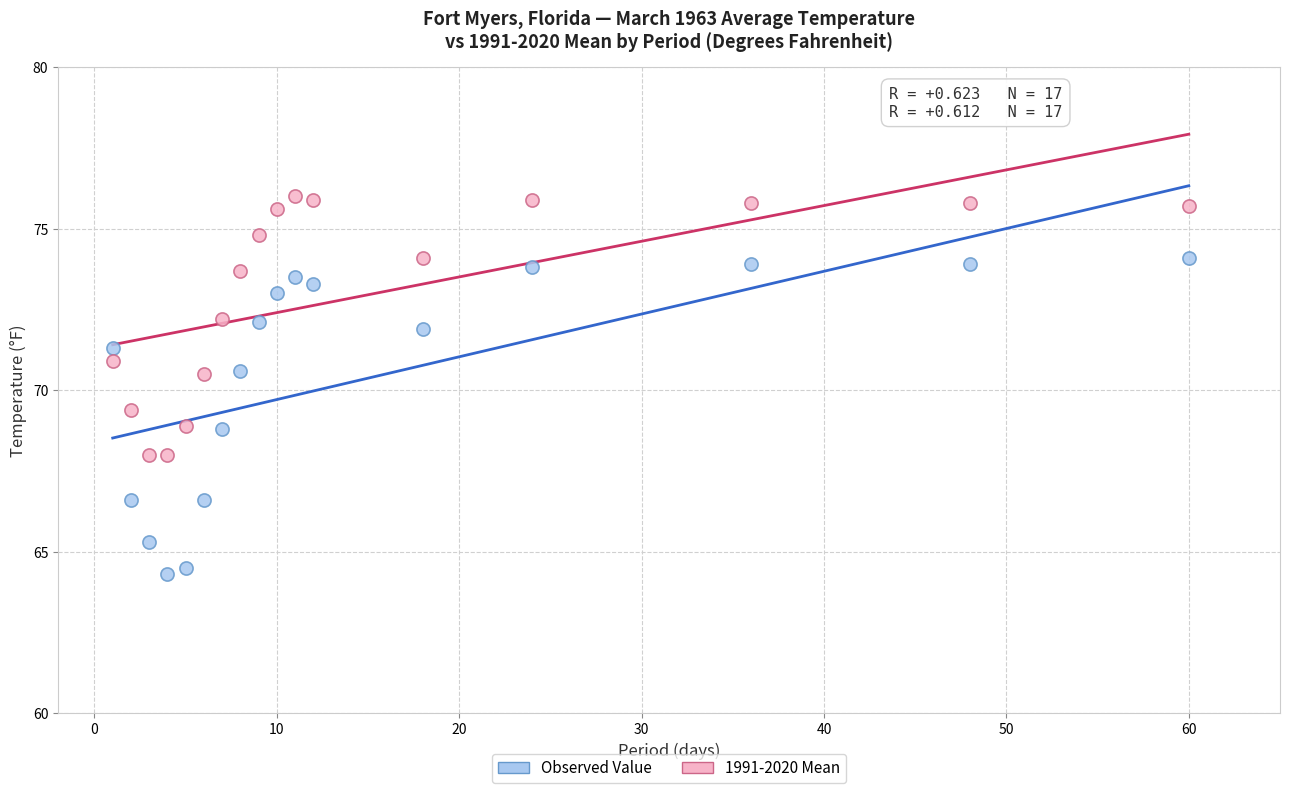

What is the X range (max minus min) for the scatter plot?

59.0